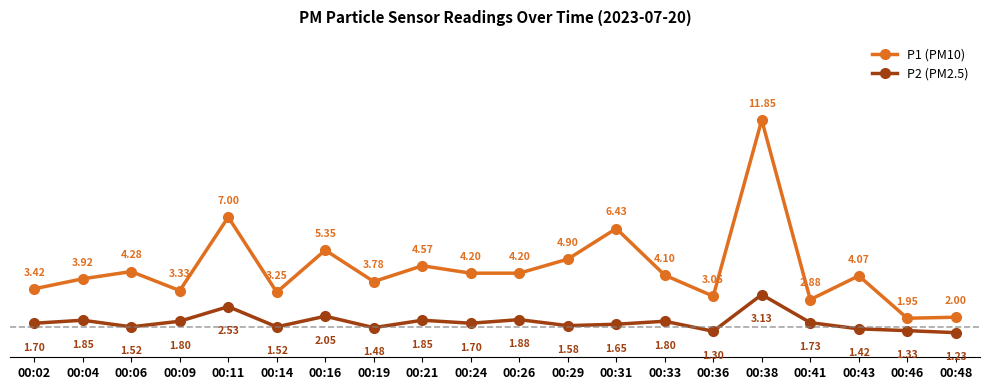

Read the P2 (PM2.5) value at 00:46.

1.3